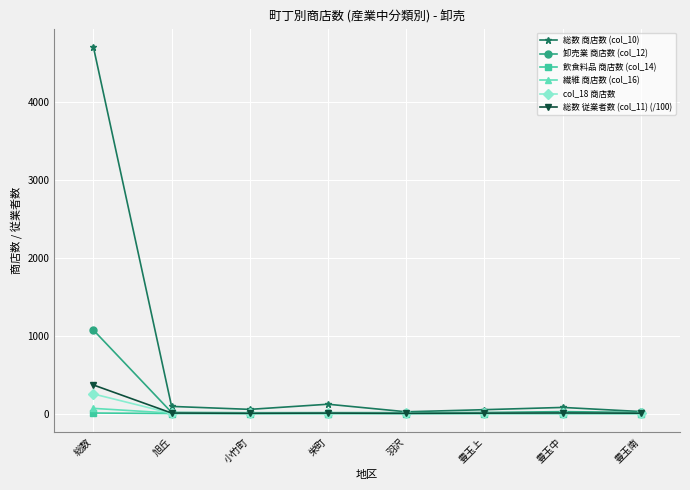

Which series has the widest spread of values?

総数 商店数 (col_10)